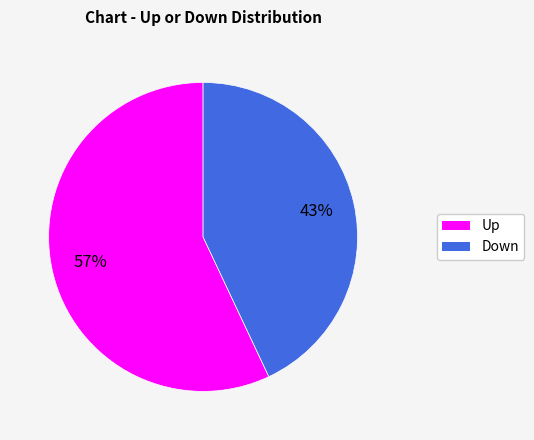

How many slices are in this pie chart?

2